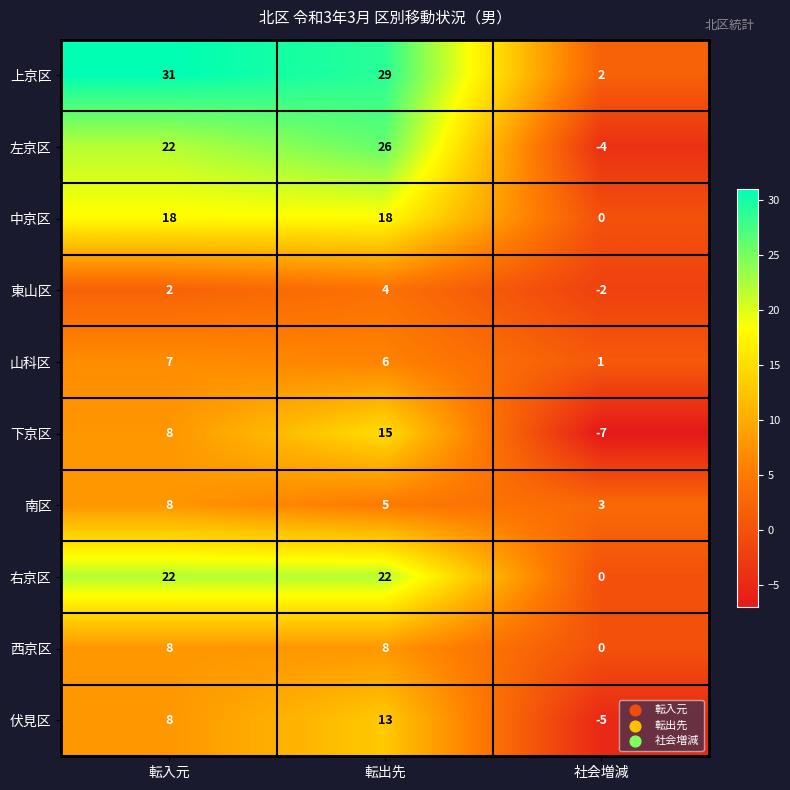

What is the total value across all series at 転出先?

146